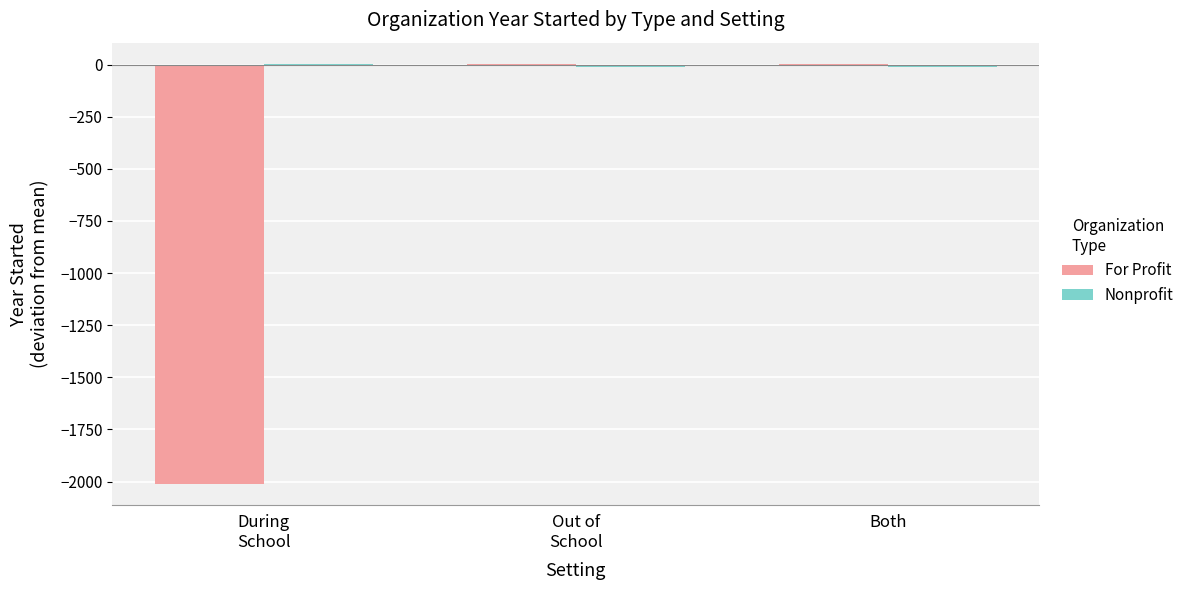

What is the value of the For Profit bar at the 3rd from the left?

3.4